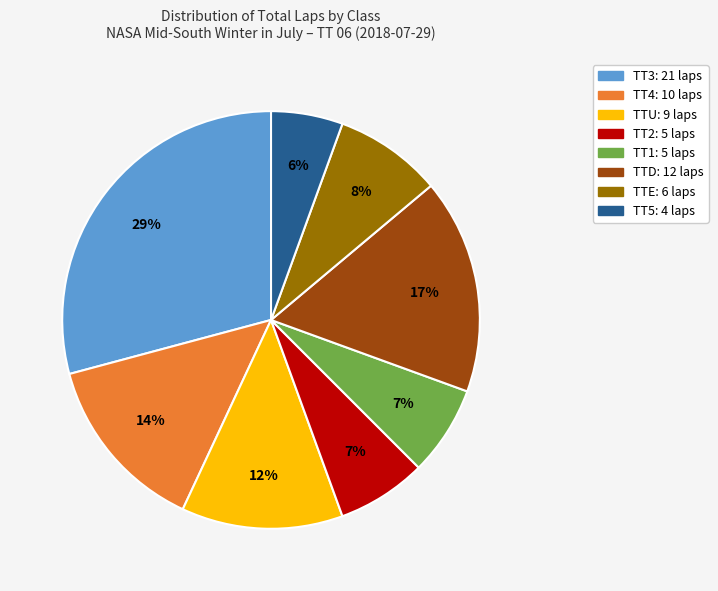

Does any single category account for the majority?

No